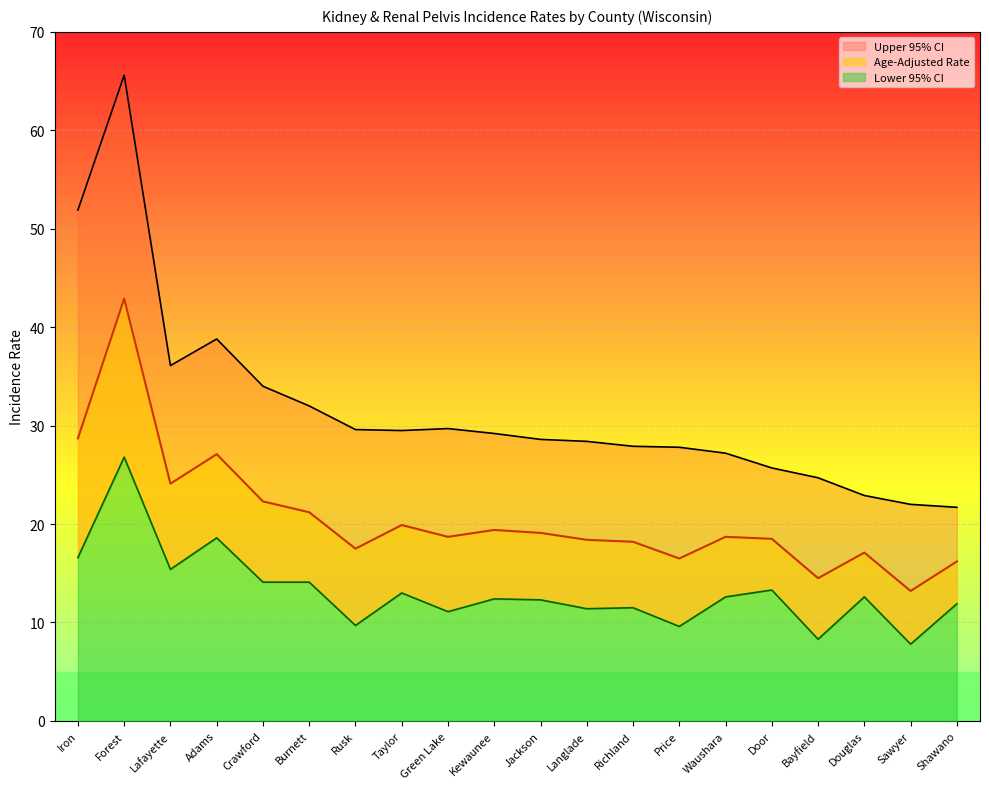

What is the sum of all Lower 95% CI values?

263.1